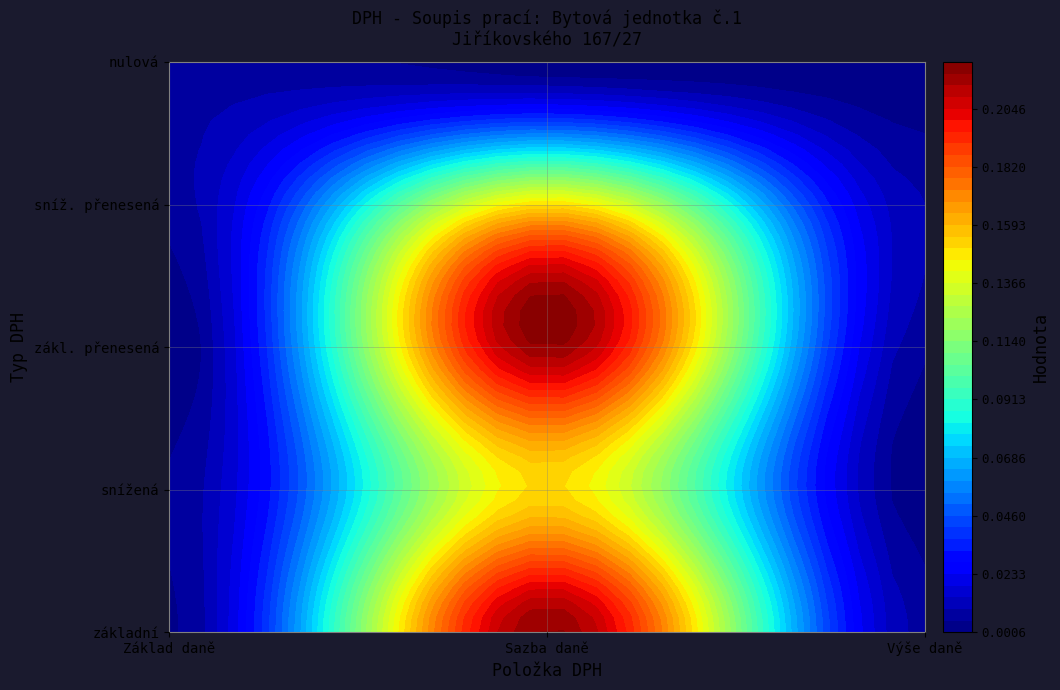

At which category is the sum across all series the highest?

Sazba daně